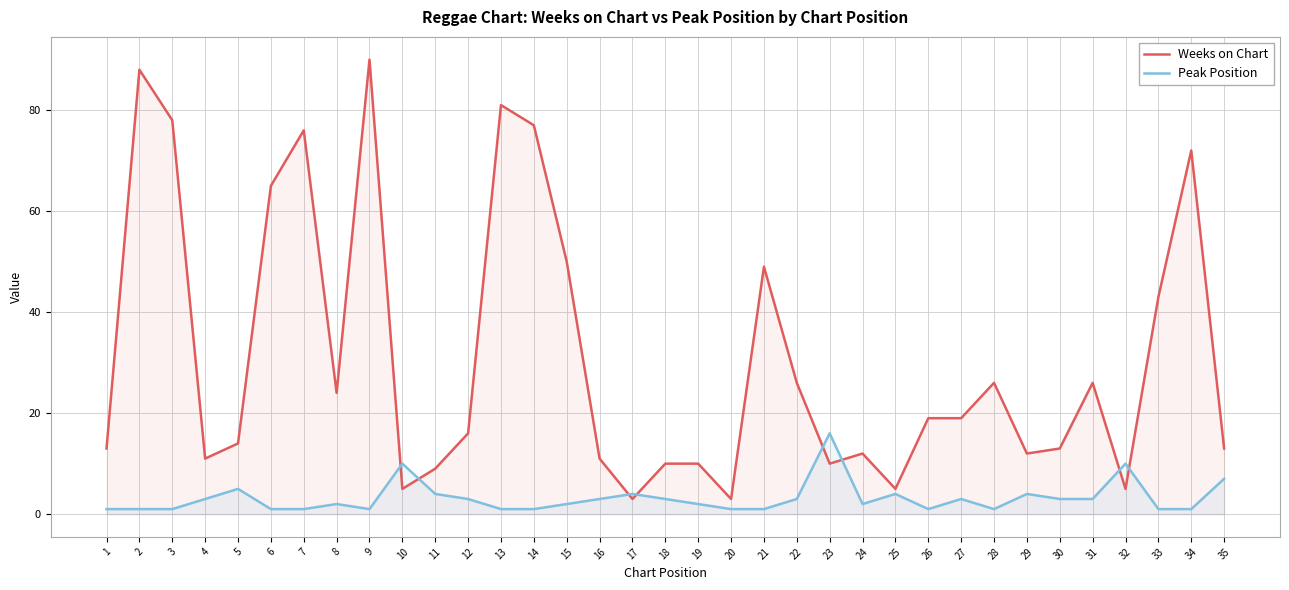

At how many categories does at least one series exceed 9?

31